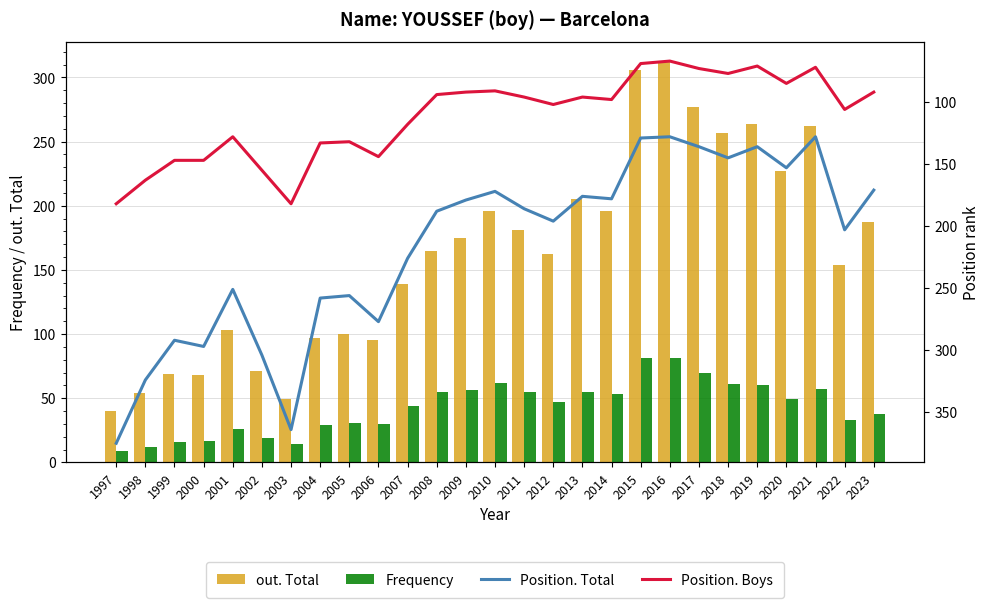

Reading right to left, what are all the values shown in this chart?

out. Total: 2023=187	2022=154	2021=262	2020=227	2019=264	2018=257	2017=277	2016=312	2015=306	2014=196	2013=205	2012=162	2011=181	2010=196	2009=175	2008=165	2007=139	2006=95	2005=100	2004=97	2003=49	2002=71	2001=103	2000=68	1999=69	1998=54	1997=40
Frequency: 2023=38	2022=33	2021=57	2020=49	2019=60	2018=61	2017=70	2016=81	2015=81	2014=53	2013=55	2012=47	2011=55	2010=62	2009=56	2008=55	2007=44	2006=30	2005=31	2004=29	2003=14	2002=19	2001=26	2000=17	1999=16	1998=12	1997=9
Position. Total: 2023=171	2022=203	2021=128	2020=153	2019=136	2018=145	2017=136	2016=128	2015=129	2014=178	2013=176	2012=196	2011=186	2010=172	2009=179	2008=188	2007=226	2006=277	2005=256	2004=258	2003=364	2002=304	2001=251	2000=297	1999=292	1998=324	1997=375
Position. Boys: 2023=92	2022=106	2021=72	2020=85	2019=71	2018=77	2017=73	2016=67	2015=69	2014=98	2013=96	2012=102	2011=96	2010=91	2009=92	2008=94	2007=118	2006=144	2005=132	2004=133	2003=182	2002=155	2001=128	2000=147	1999=147	1998=163	1997=182